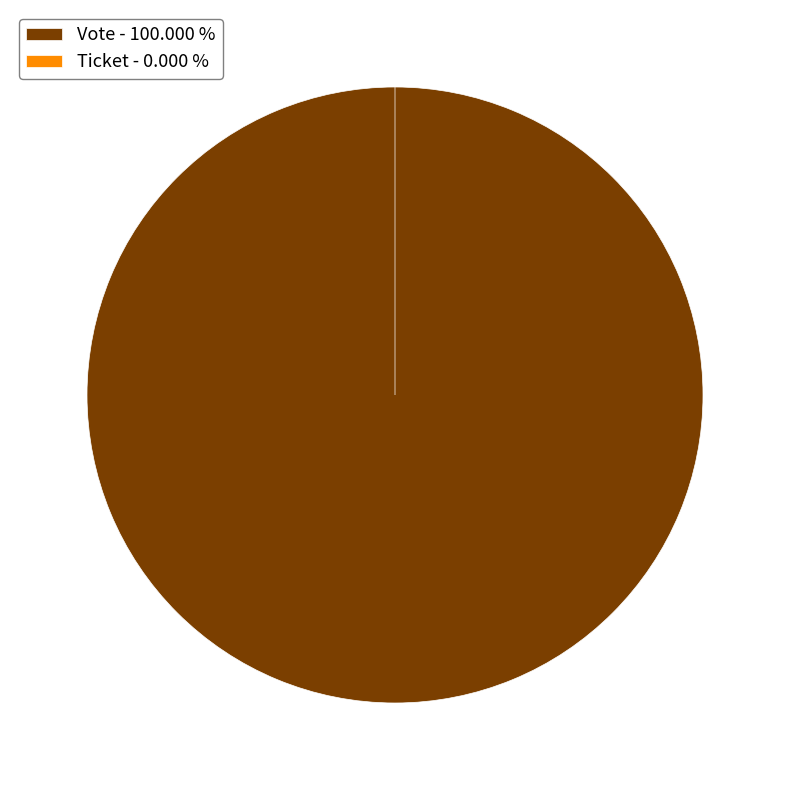

Does Ticket represent more than half of the total?

No